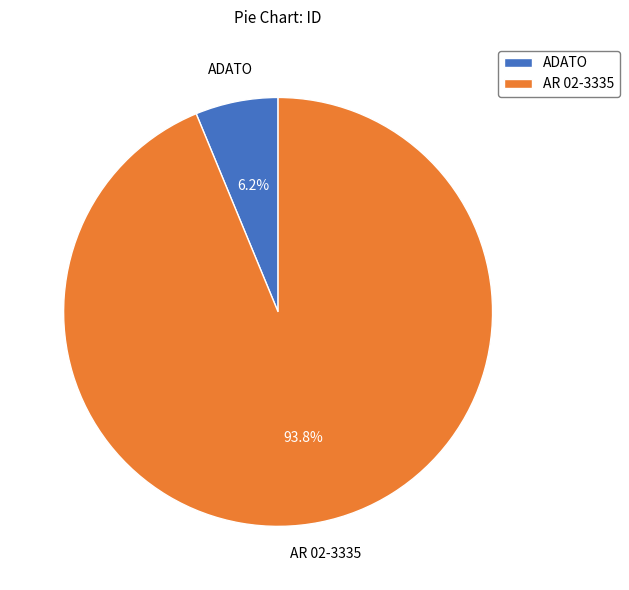

How many slices are in this pie chart?

2